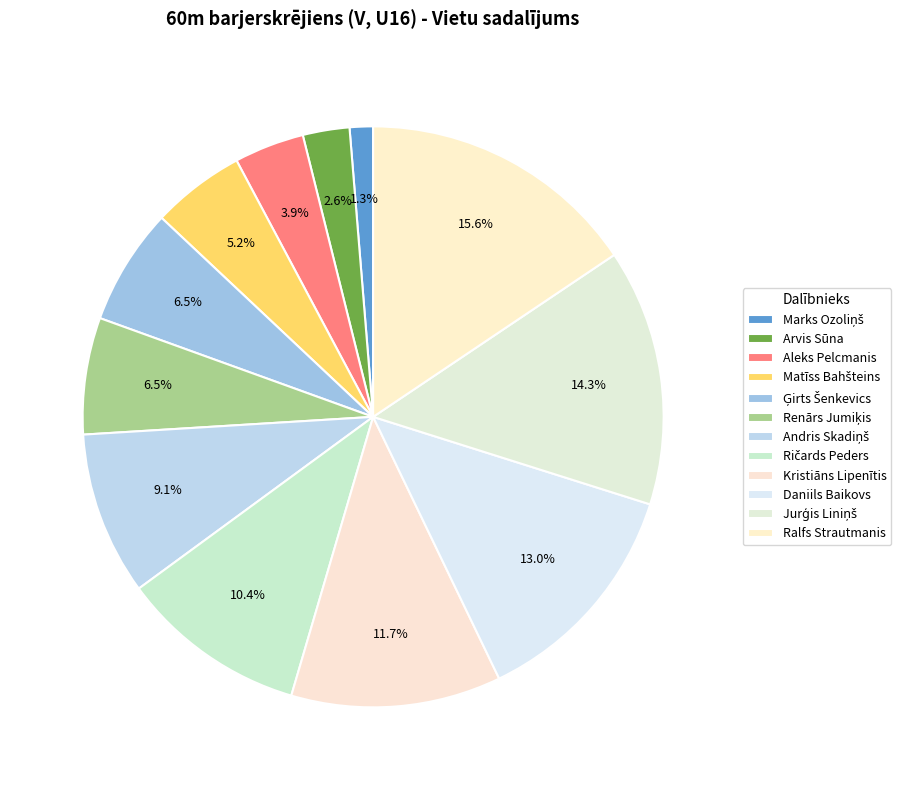

True or false: Jurģis Liniņš accounts for 14% of the total.

True